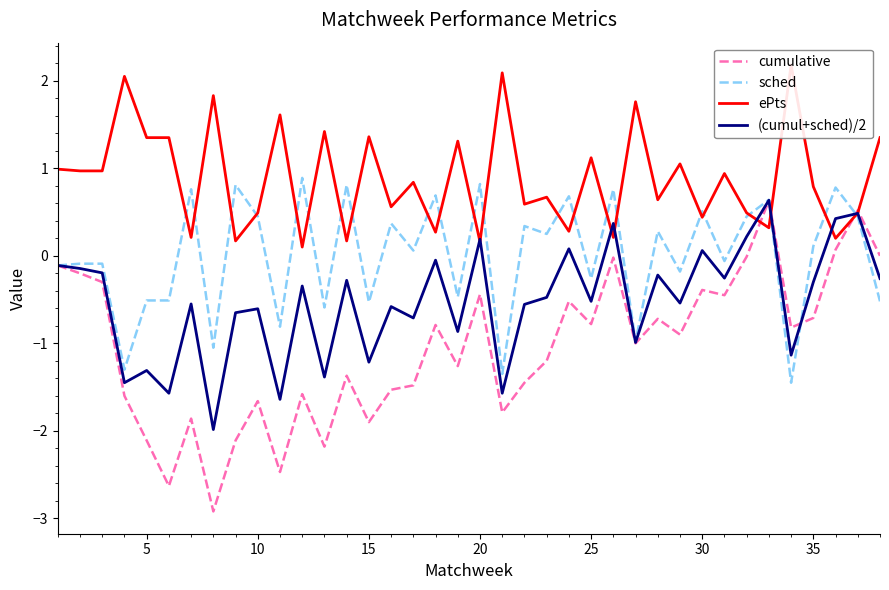

What is the lowest value of the sched series?

-1.4